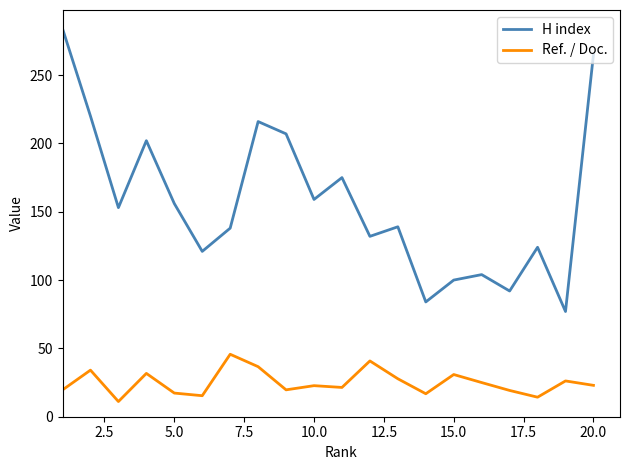

Which series has the largest total across all categories?

H index